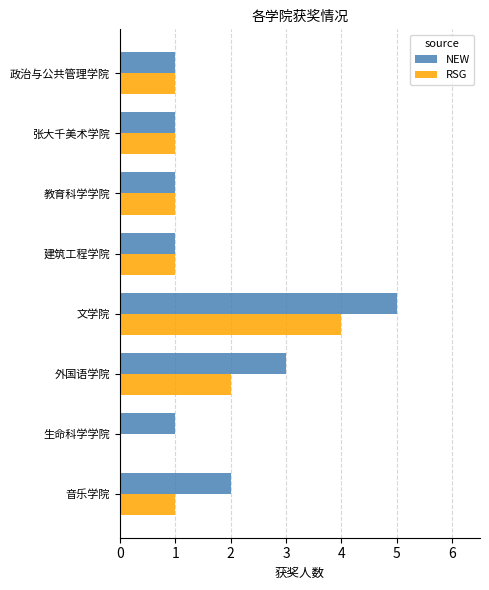

True or false: RSG has a value of 1 at 音乐学院.

True